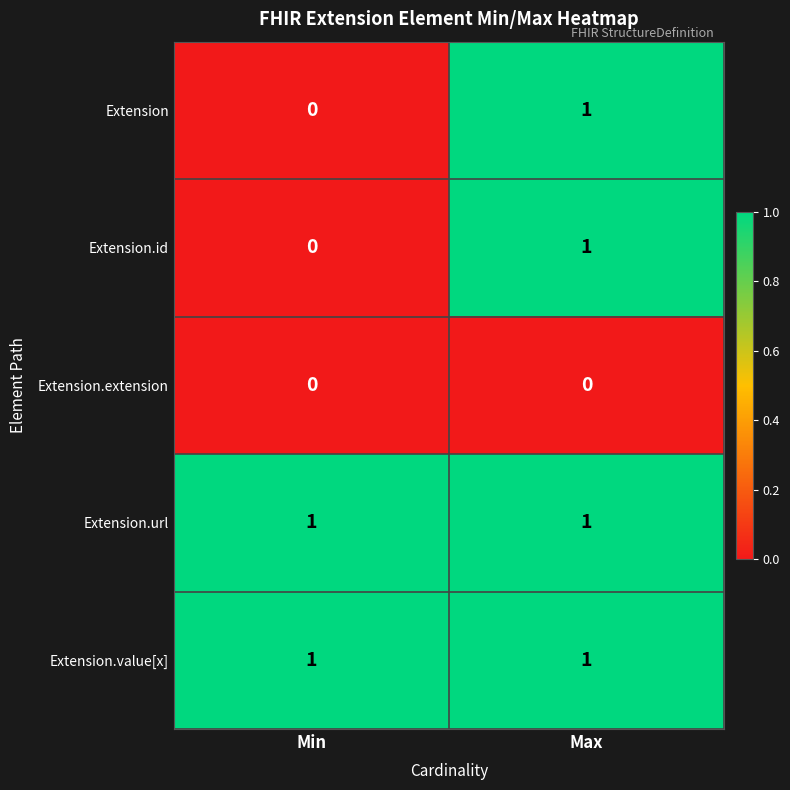

At which label is Extension closest to 0?

Min